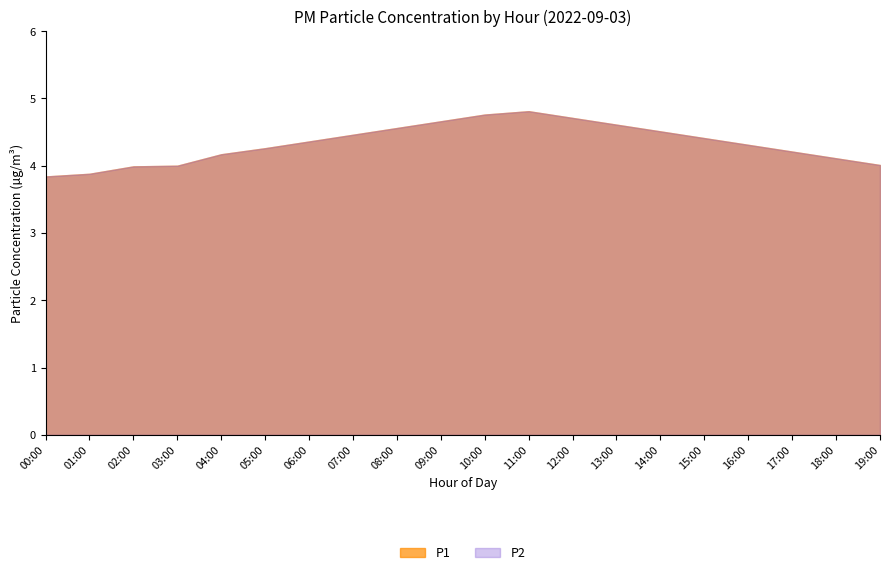

What value does the P2 series have at 15:00?

4.3